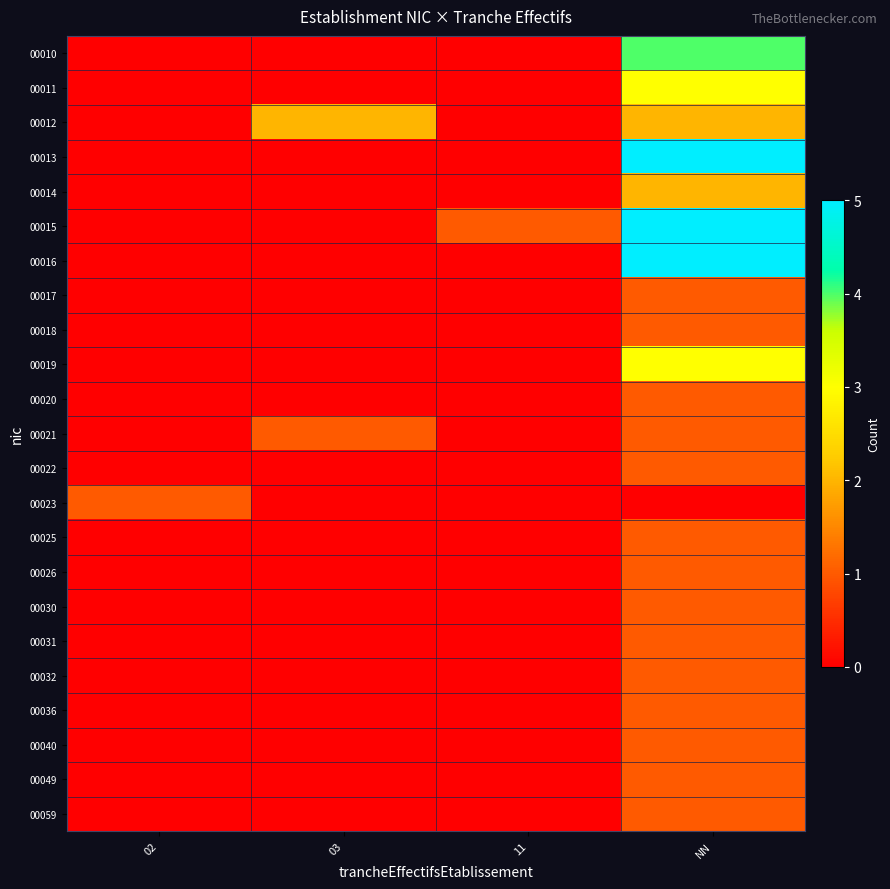

Reading right to left, extract all data points from this chart.

00010: NN=4	11=0	03=0	02=0
00011: NN=3	11=0	03=0	02=0
00012: NN=2	11=0	03=2	02=0
00013: NN=5	11=0	03=0	02=0
00014: NN=2	11=0	03=0	02=0
00015: NN=5	11=1	03=0	02=0
00016: NN=5	11=0	03=0	02=0
00017: NN=1	11=0	03=0	02=0
00018: NN=1	11=0	03=0	02=0
00019: NN=3	11=0	03=0	02=0
00020: NN=1	11=0	03=0	02=0
00021: NN=1	11=0	03=1	02=0
00022: NN=1	11=0	03=0	02=0
00023: NN=0	11=0	03=0	02=1
00025: NN=1	11=0	03=0	02=0
00026: NN=1	11=0	03=0	02=0
00030: NN=1	11=0	03=0	02=0
00031: NN=1	11=0	03=0	02=0
00032: NN=1	11=0	03=0	02=0
00036: NN=1	11=0	03=0	02=0
00040: NN=1	11=0	03=0	02=0
00049: NN=1	11=0	03=0	02=0
00059: NN=1	11=0	03=0	02=0